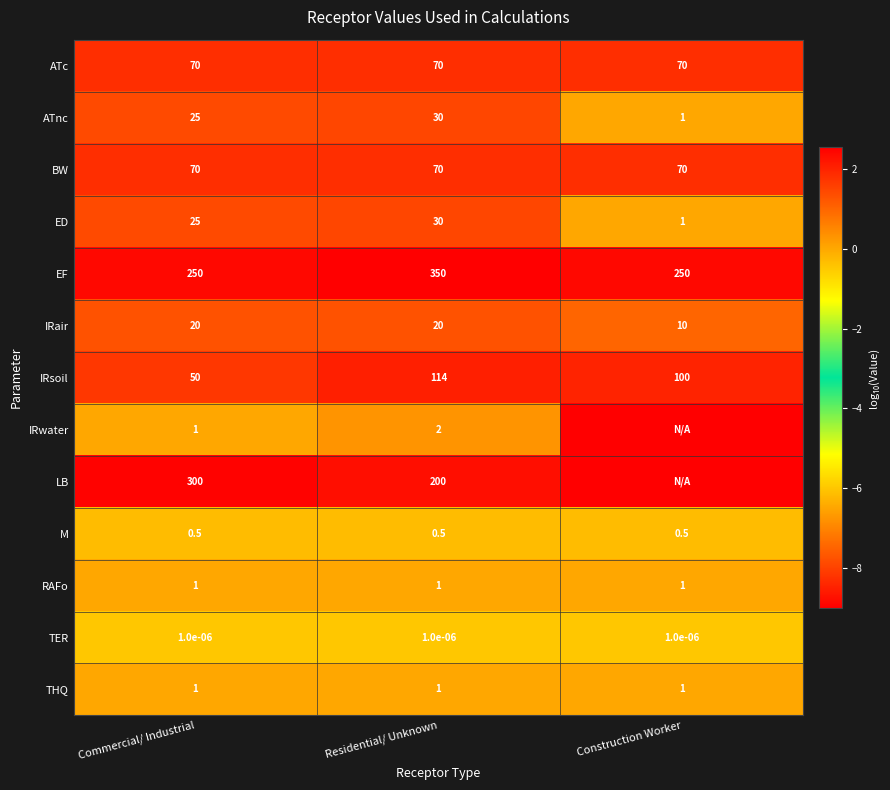

The value of ATc at Commercial/ Industrial is 70.0. True or false?

True